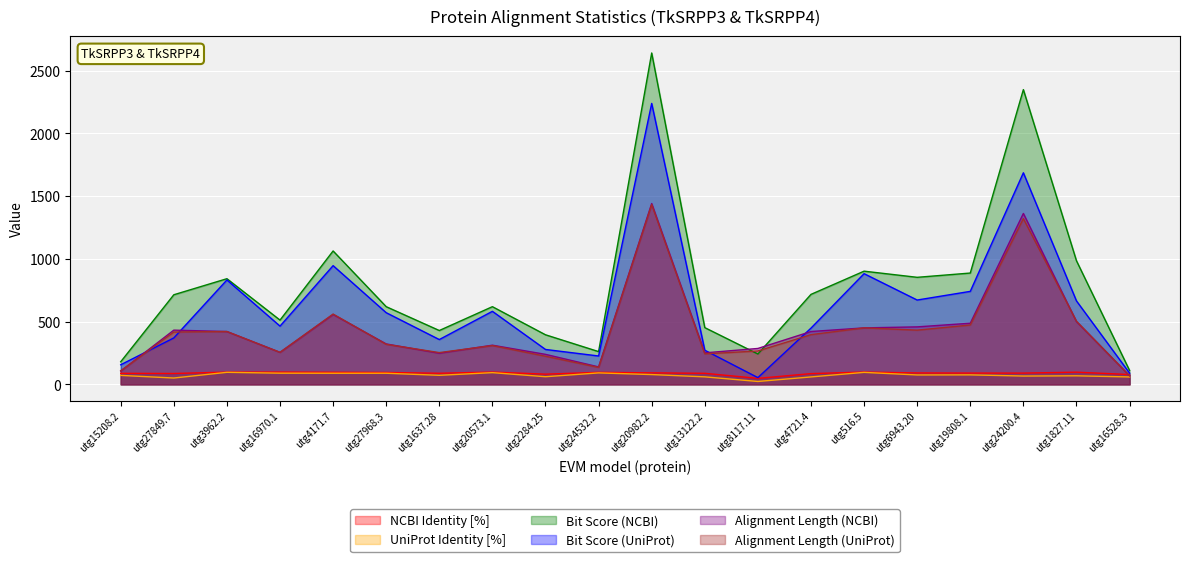

The Alignment Length (NCBI) series shows 399.6 at utg1637.28. True or false?

False